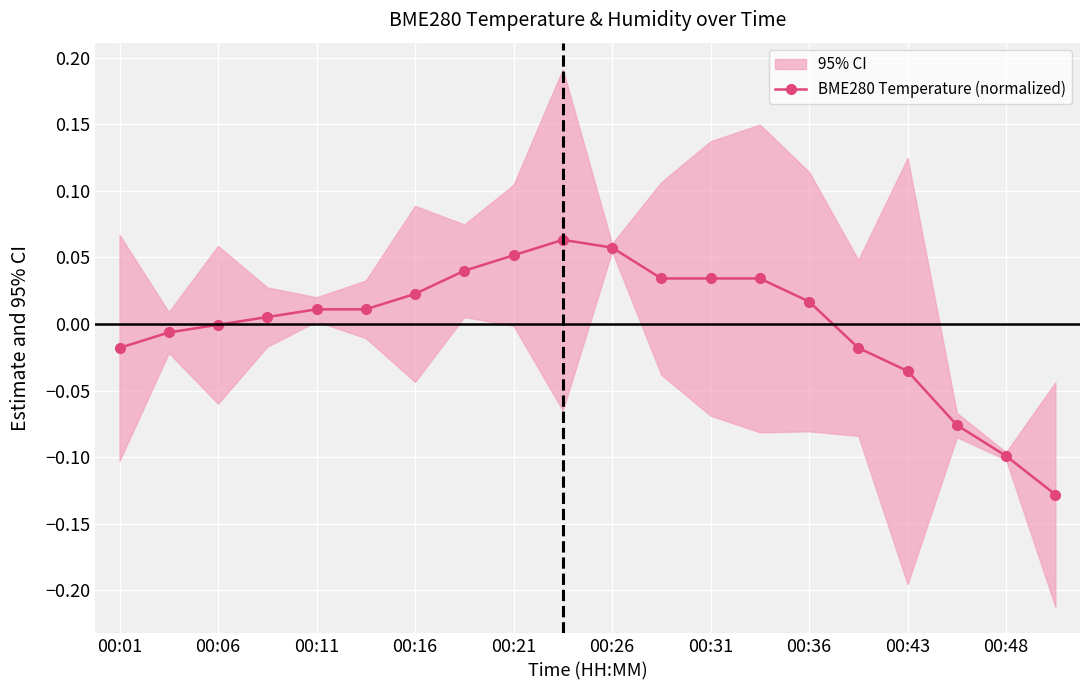

The chart shows a value of 0.0 at 11. True or false?

True